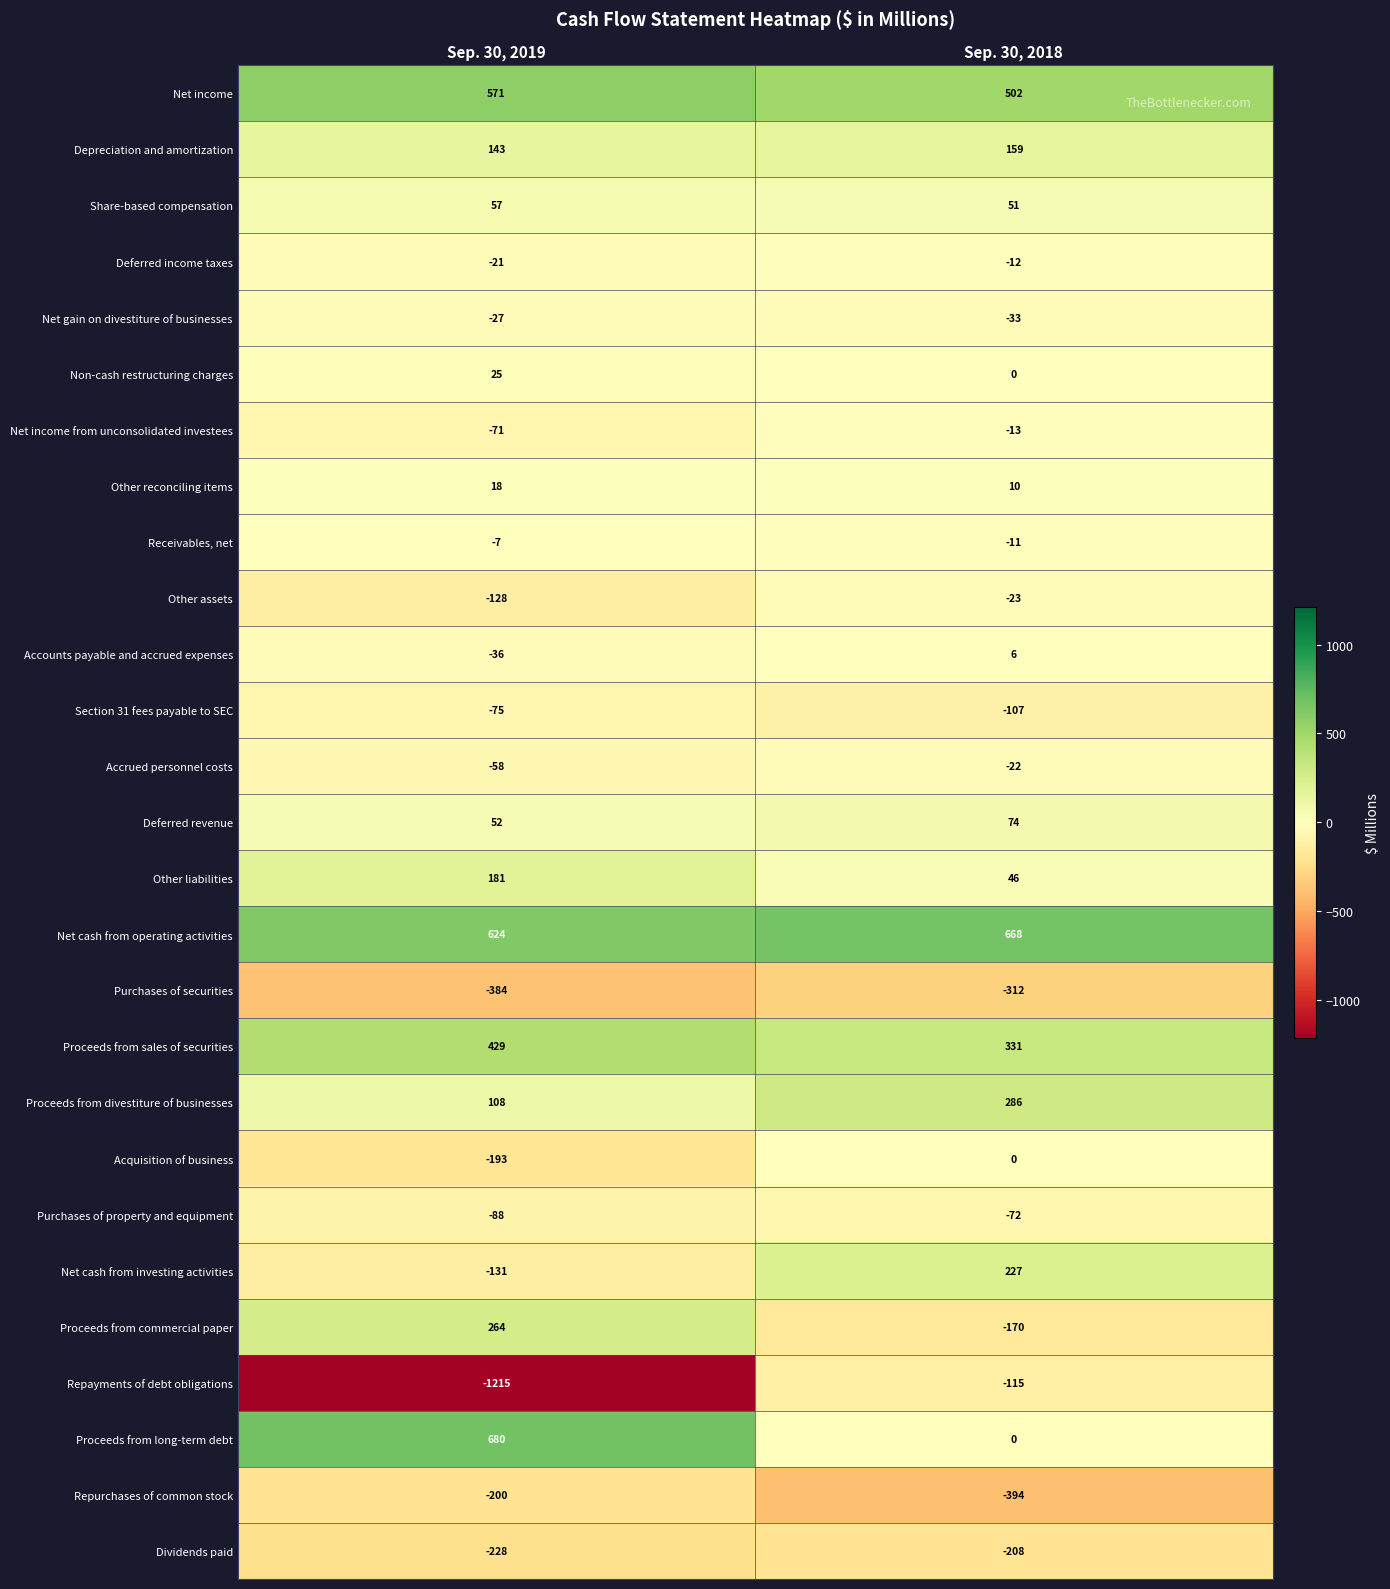

What is the lowest value of the Other assets series?

-128